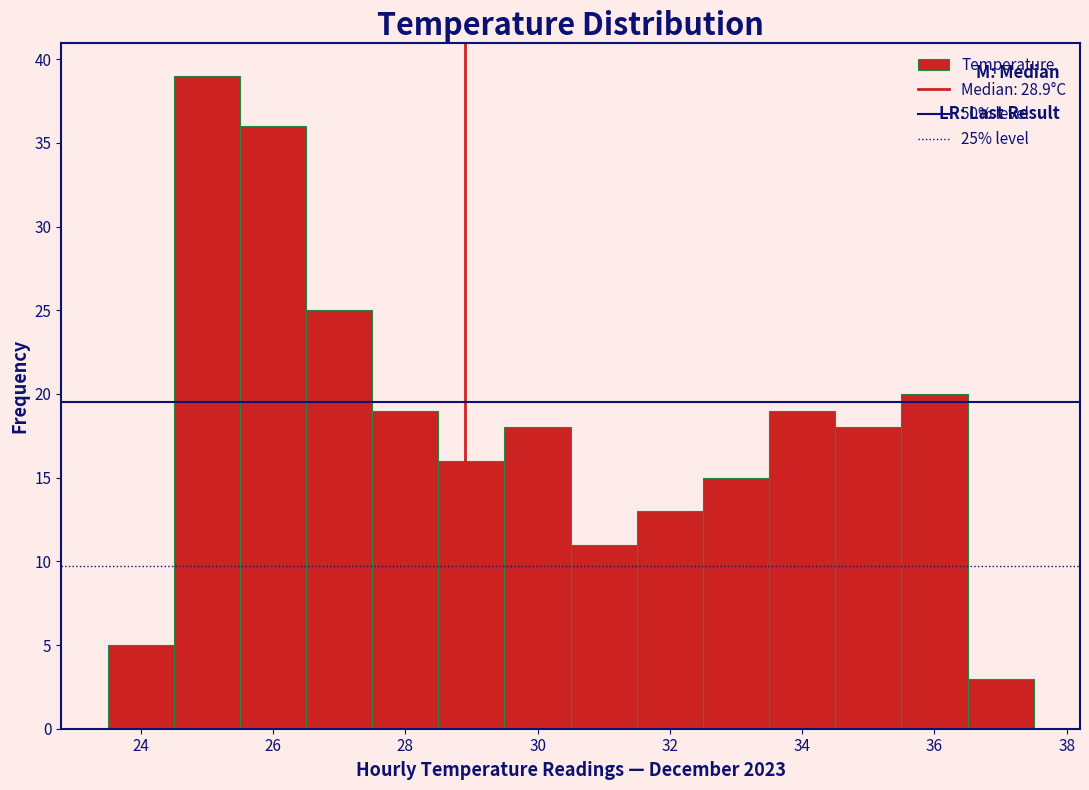

Over which range of the x-axis is the bar tallest?

24.5 to 25.5